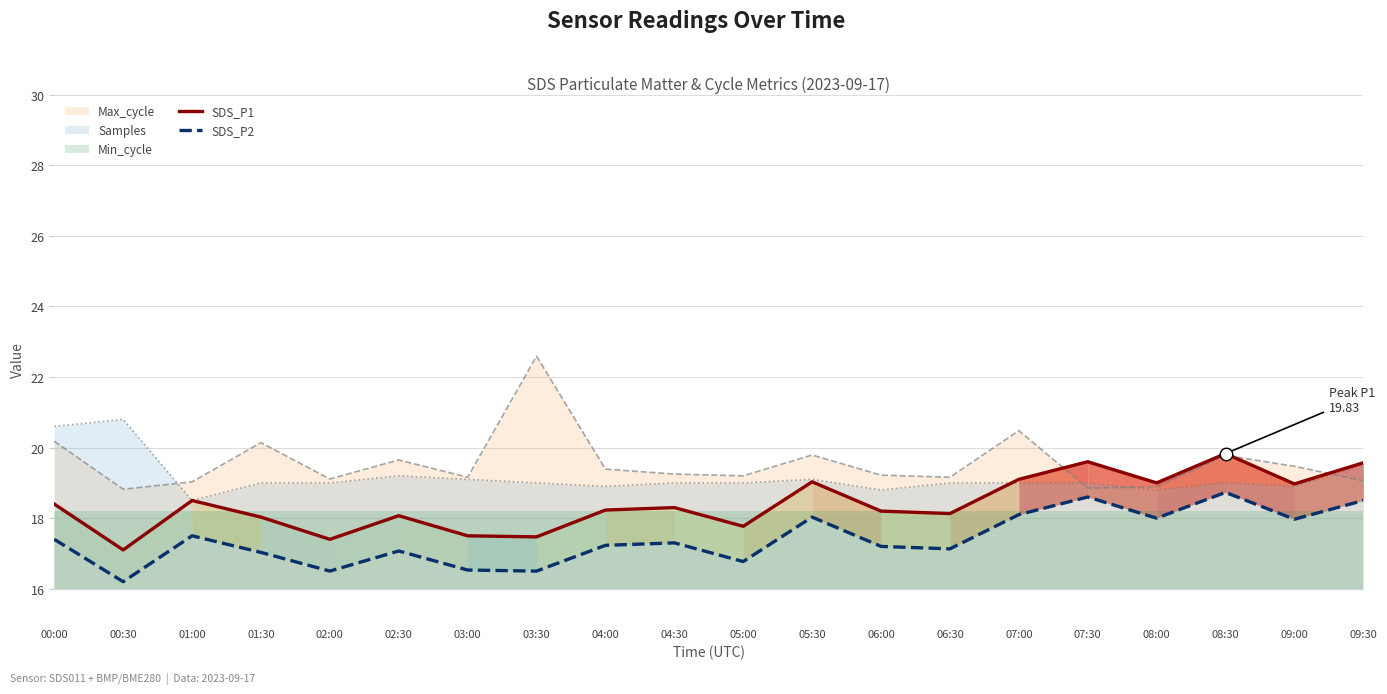

True or false: SDS_P1 has more than 1 points higher than both neighbors.

True